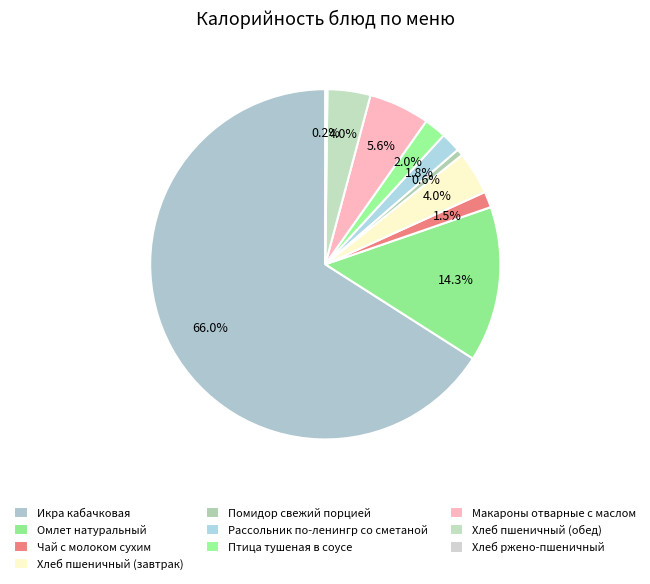

Which slice represents more than half of the pie?

Икра кабачковая